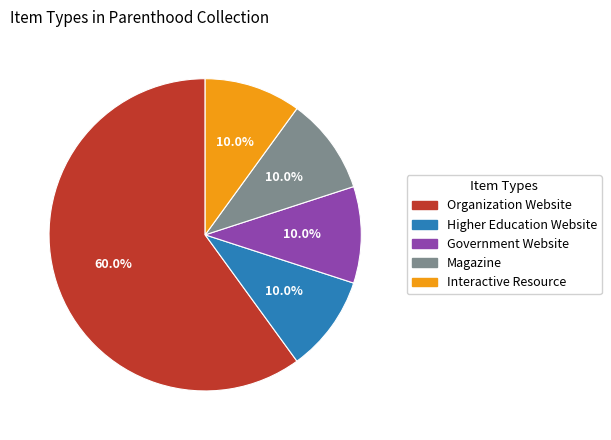

To the nearest percent, what percentage of the pie is Organization Website?

60%